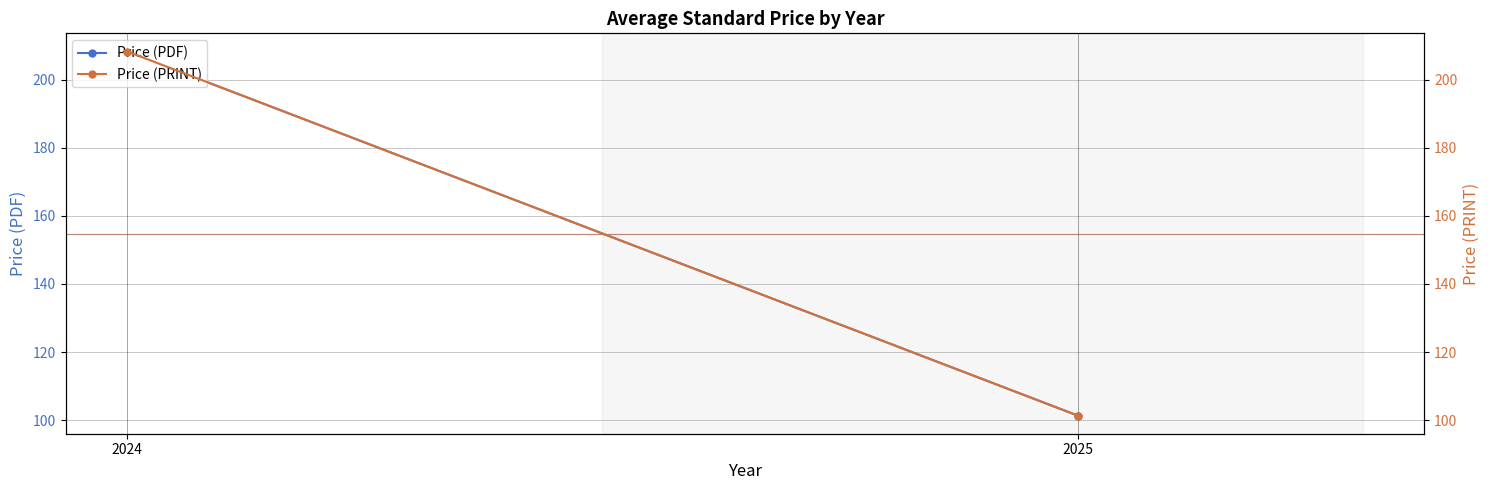

Between 2025 and 2024, which is larger?

2024